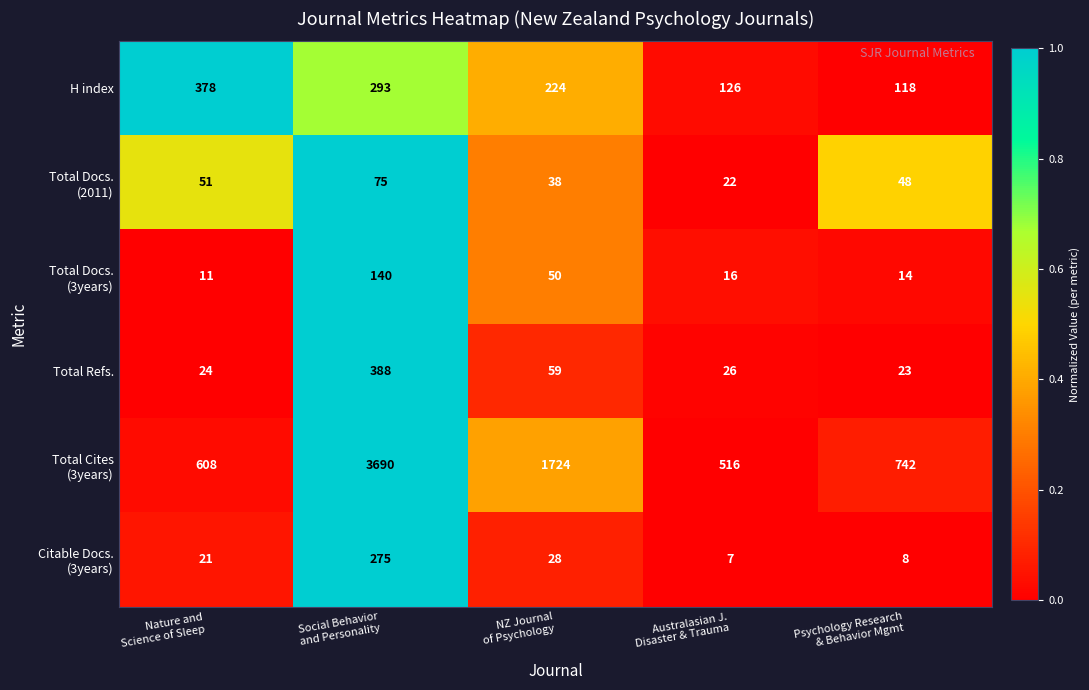

Count the number of data series in this chart.

6